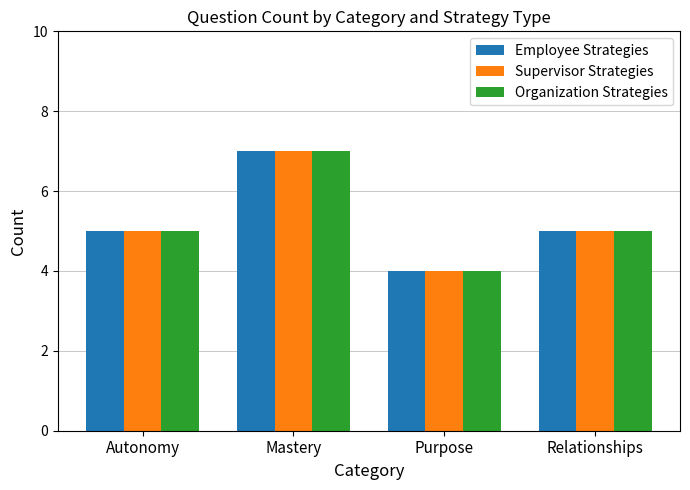

What is the difference between the Organization Strategies values at Purpose and Relationships?

1